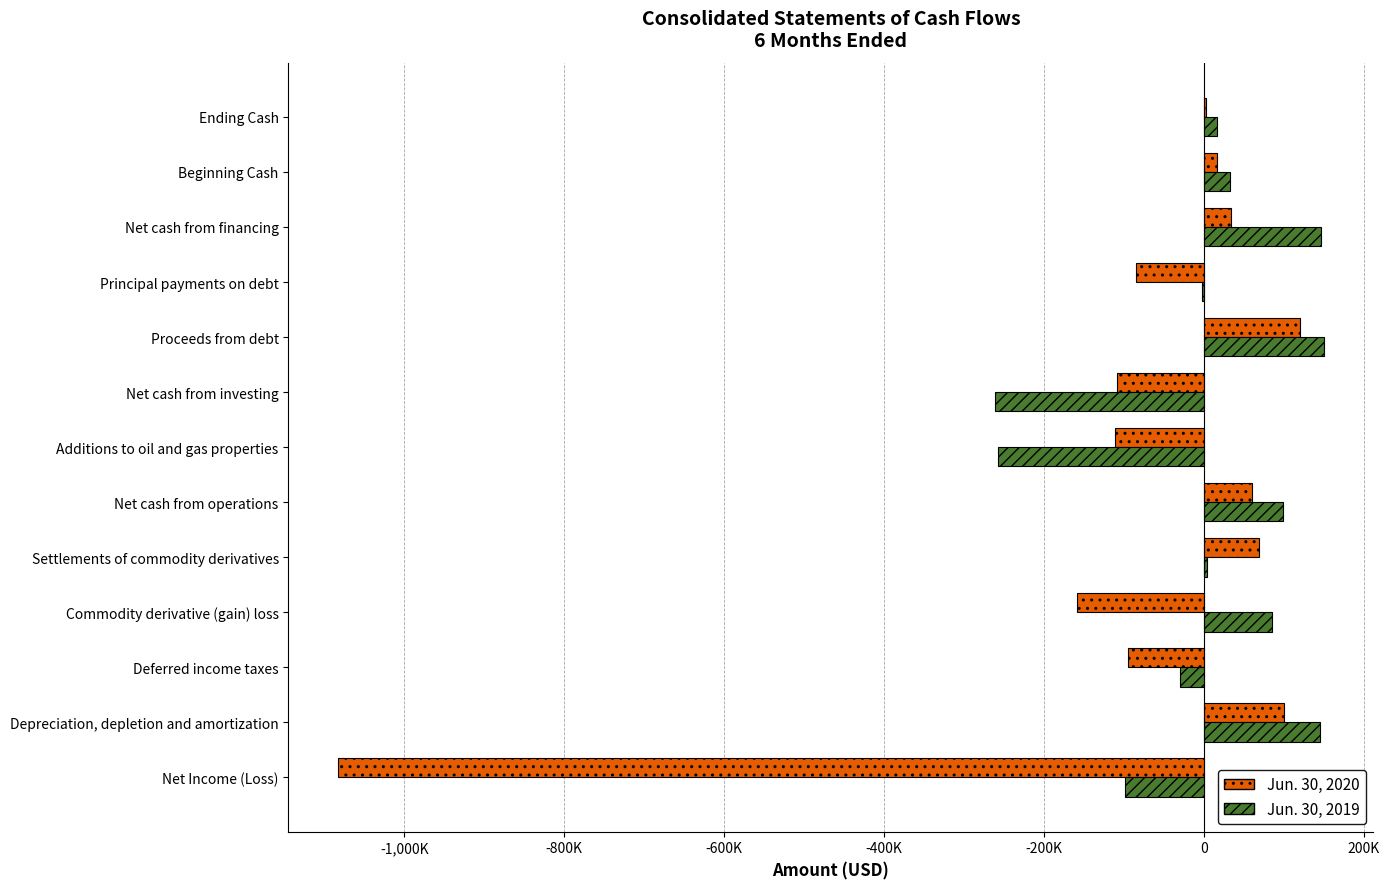

Reading left to right, list all the values displayed in this chart.

Jun. 30, 2020: -1083267	99833	-95280	-158395	69447	60308	-110841	-108305	120000	-85000	34284	16449	2736
Jun. 30, 2019: -98139	145222	-29601	85647	3656	98545	-258153	-261825	150000	-1859	146618	32774	16112